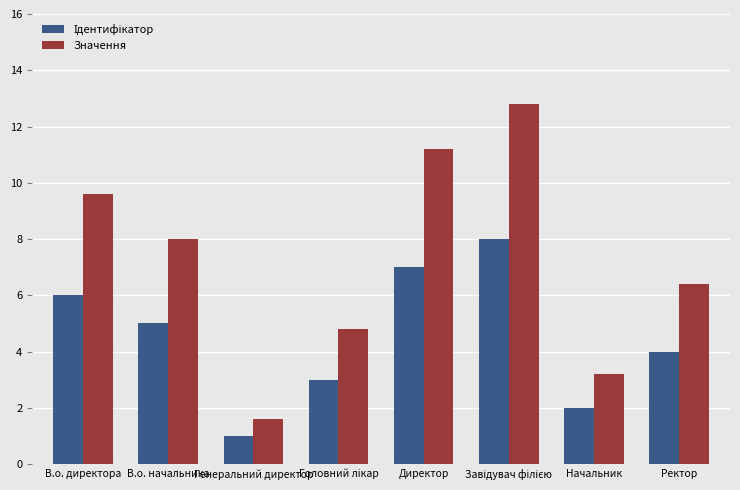

What is the highest value of the Значення series?

12.8